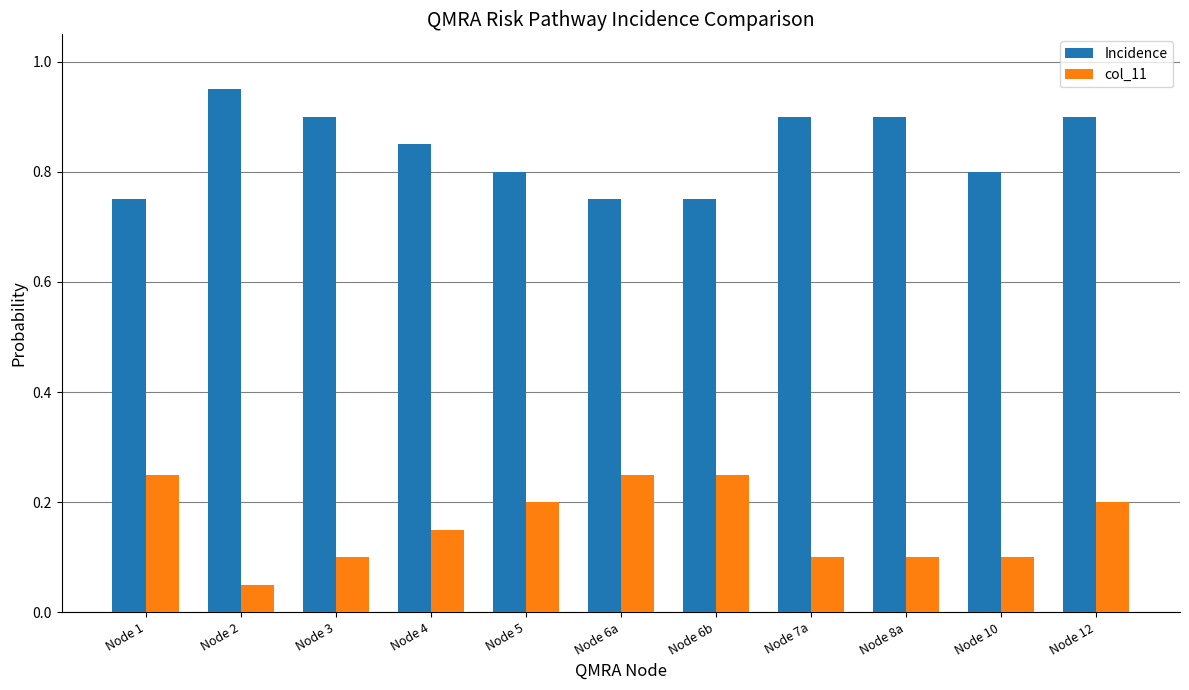

Which label corresponds to the largest value in the chart?

Node 2